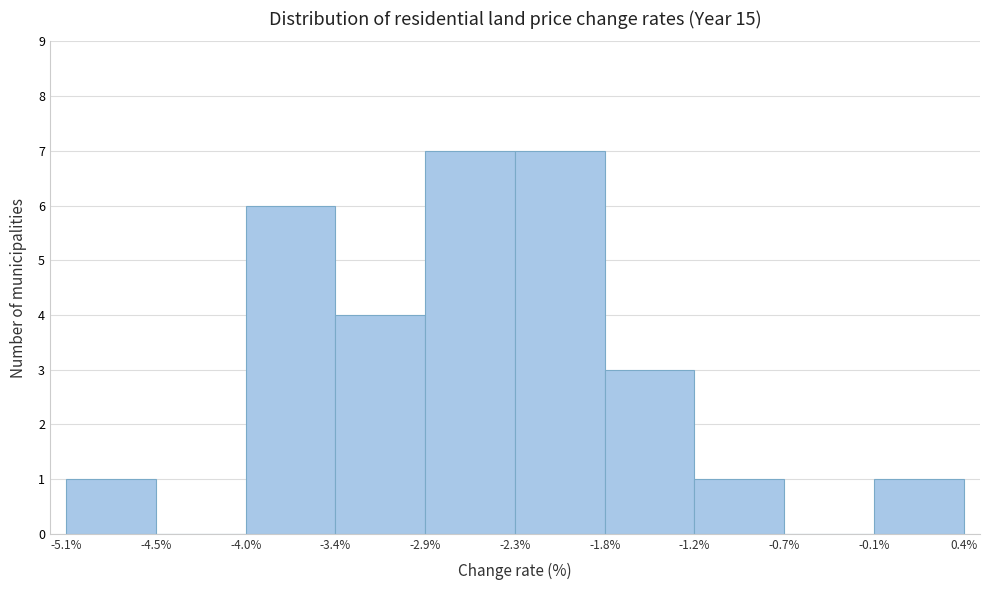

Reading left to right, transcribe this chart: for each bar, give the range it covers on the x-axis and its height. The values are not printed on the chart, so give them approximately, as read against the axis.

-5.1% to -4.5%: 1
-4.5% to -4.0%: 0
-4.0% to -3.4%: 6
-3.4% to -2.9%: 4
-2.9% to -2.3%: 7
-2.3% to -1.8%: 7
-1.8% to -1.2%: 3
-1.2% to -0.7%: 1
-0.7% to -0.1%: 0
-0.1% to 0.4%: 1